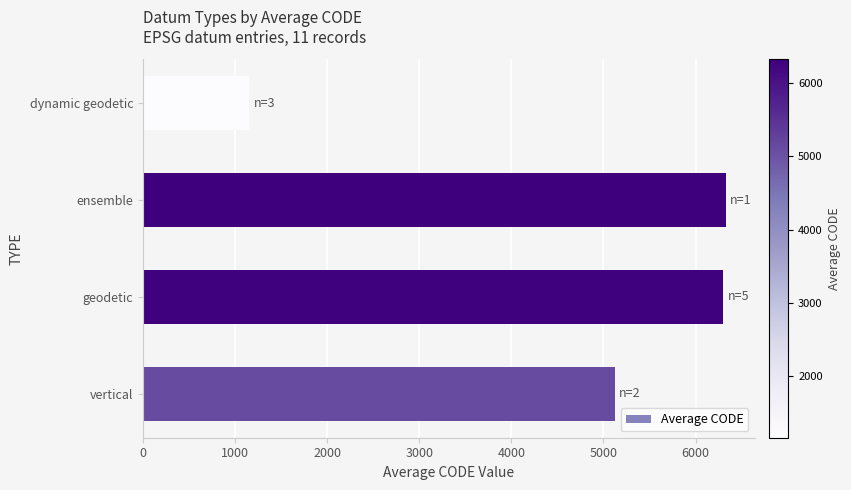

Is it true that the value at ensemble is 6326?

True